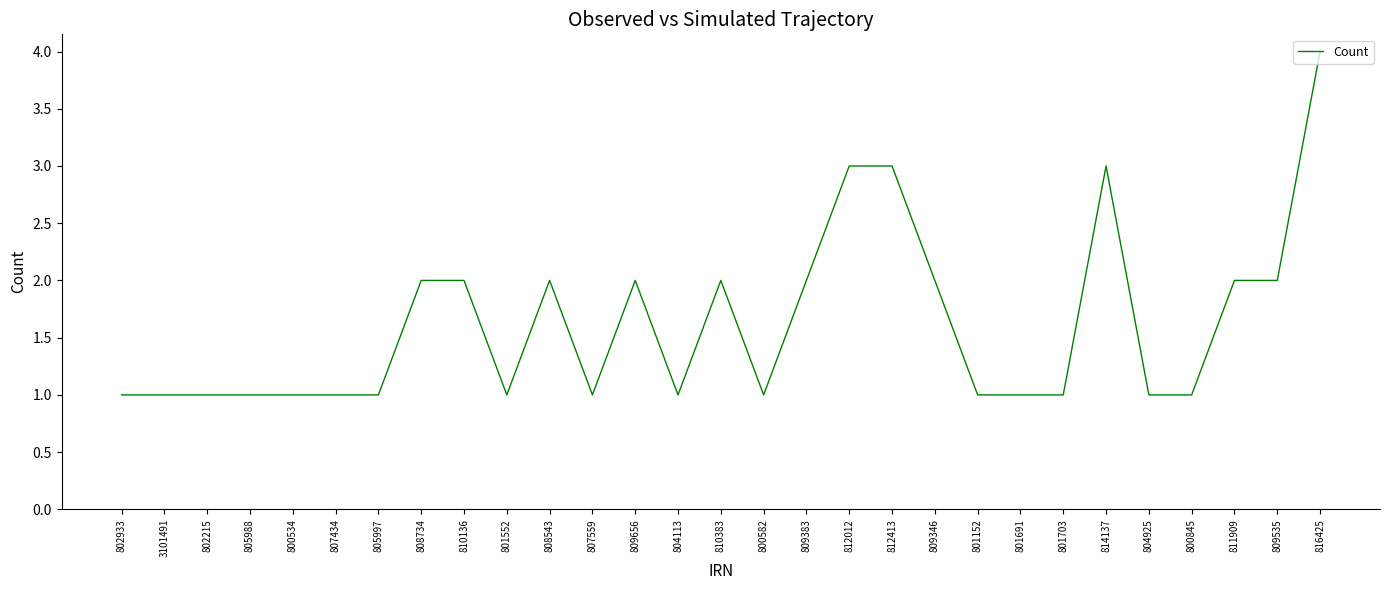

What position from the left is 814137?

24